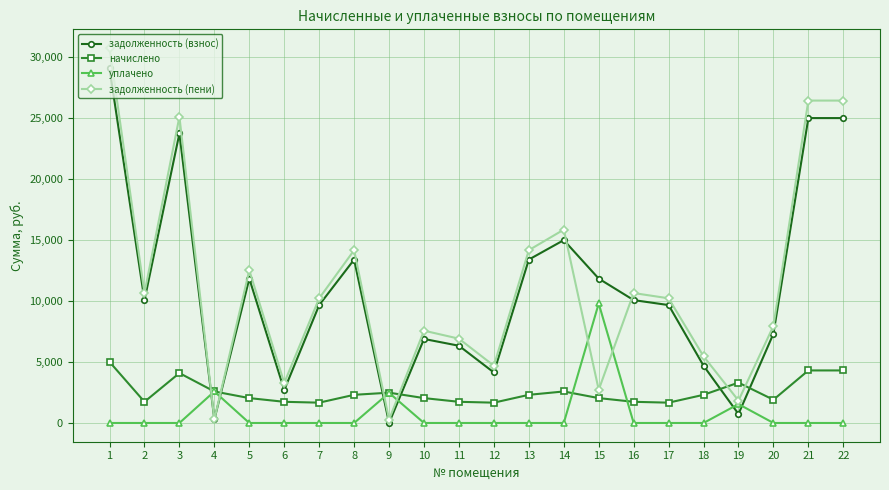

At which category does начислено reach its first local valley?

2